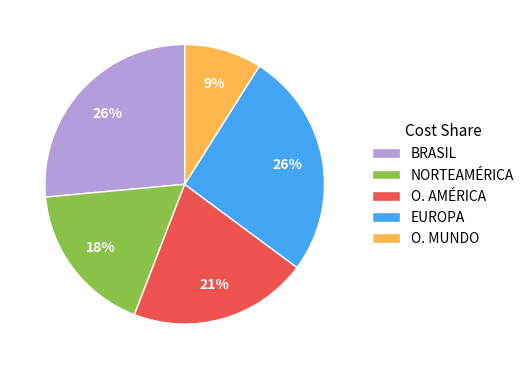

Which category has the smallest portion of the pie?

O. MUNDO